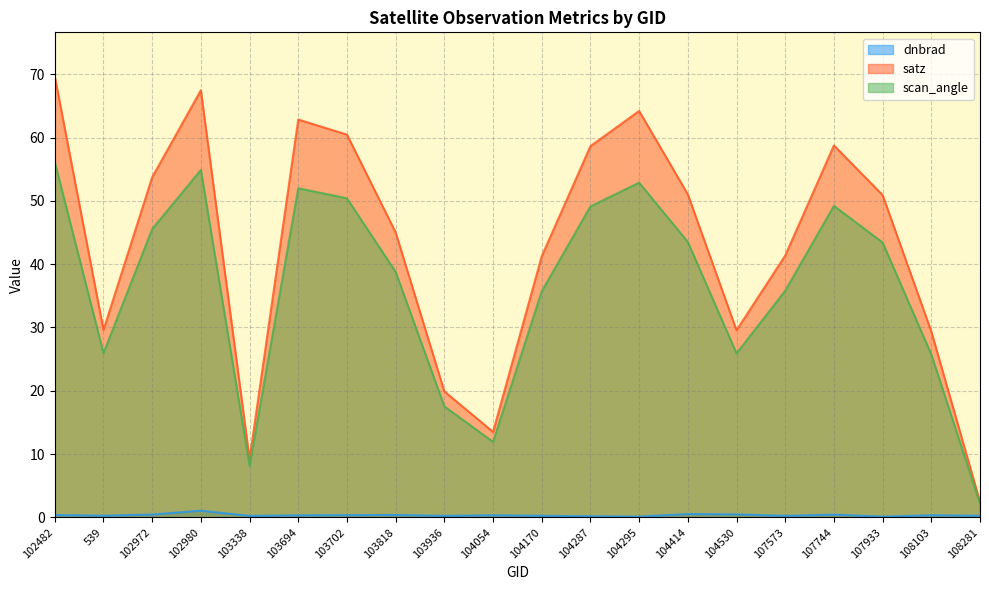

Which category has the lowest value across all series?

107933